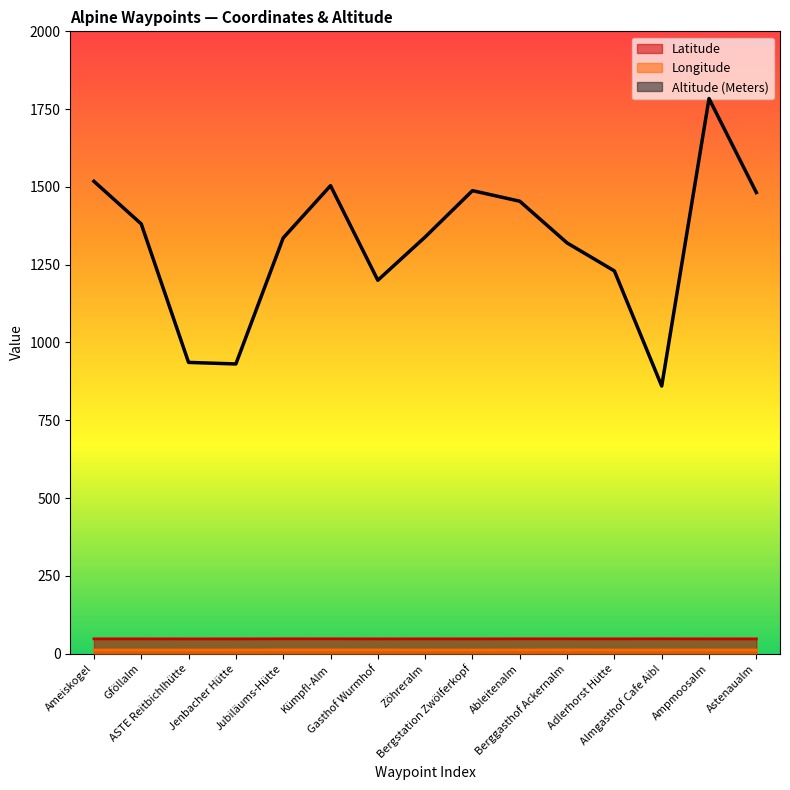

Between Astenaualm and Ampmoosalm, which is larger?

Ampmoosalm